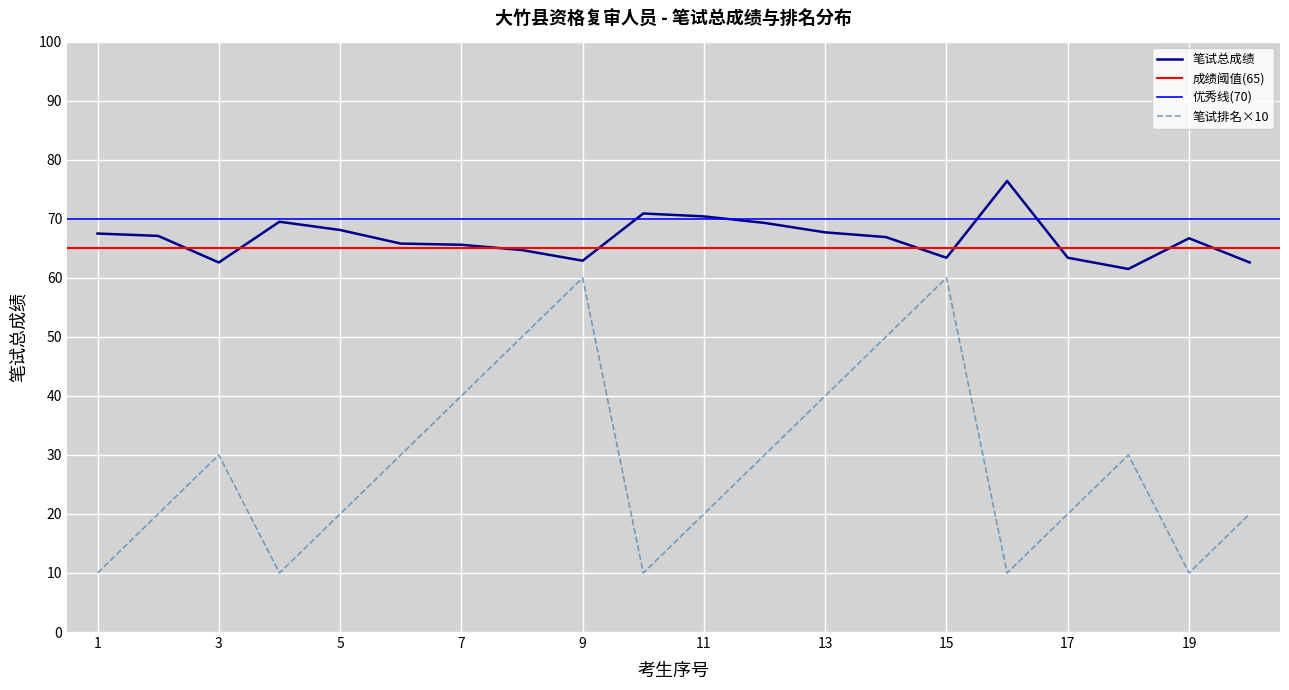

True or false: 笔试总成绩排名 has more than 0 points higher than both neighbors.

True